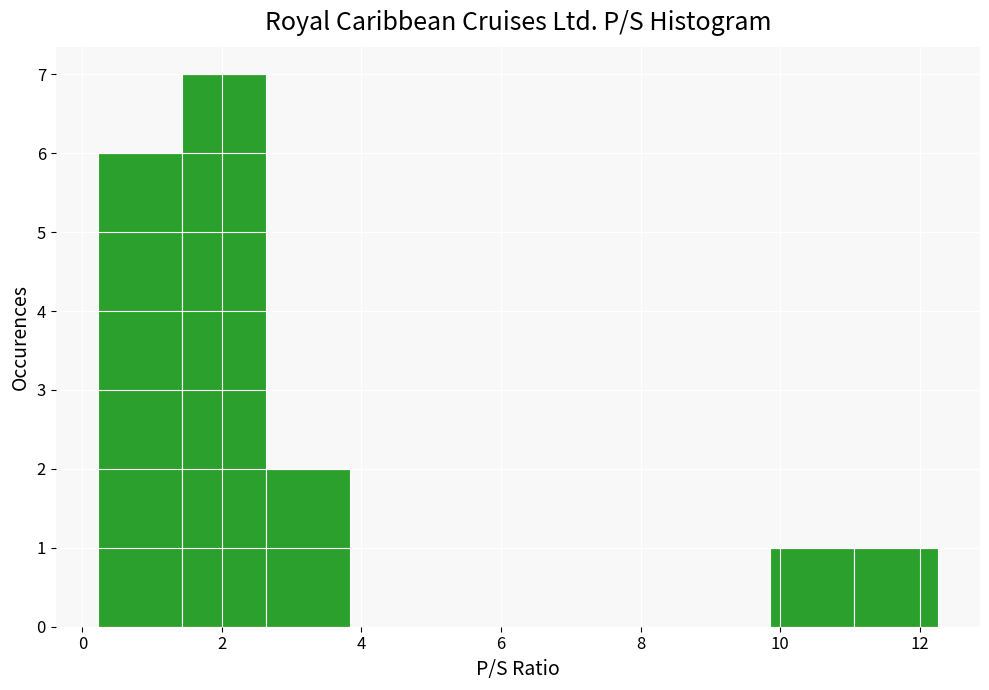

Reading left to right, list every bar in this chart as the range it spans on the x-axis followed by its height. Neither the bar edges nor the heights are printed on the chart, so give them approximately, as read against the axes.

0.2 to 1.4: 6
1.4 to 2.6: 7
2.6 to 3.8: 2
3.8 to 5.0: 0
5.0 to 6.2: 0
6.2 to 7.4: 0
7.4 to 8.6: 0
8.6 to 9.8: 0
9.8 to 11.0: 1
11.0 to 12.2: 1